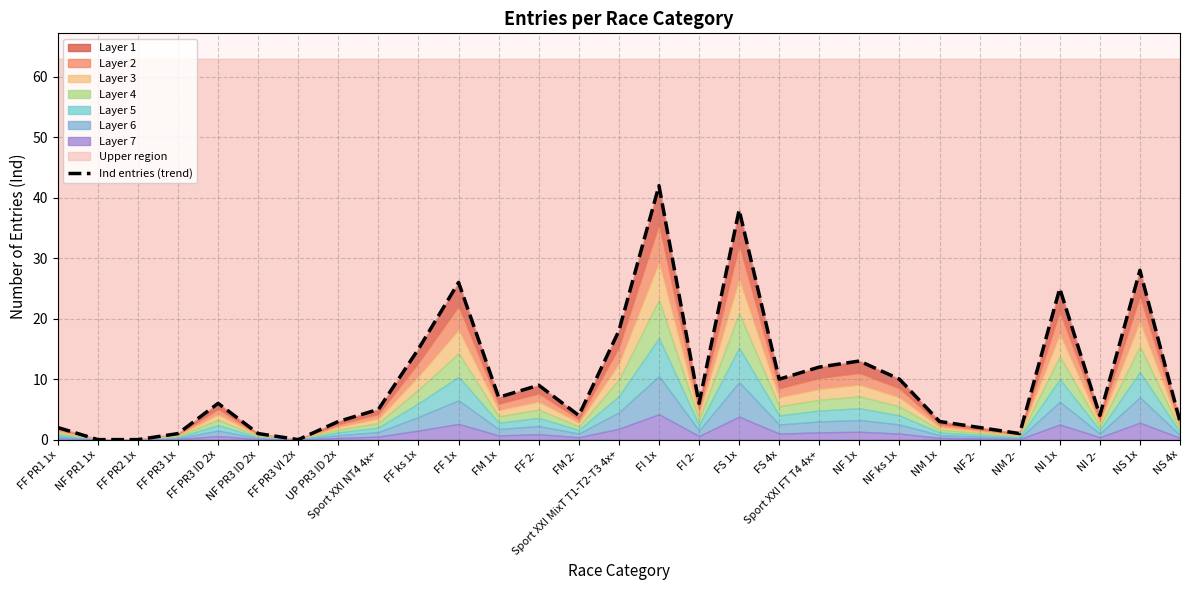

At which label is the value closest to 21?

Sport XXI MixT T1-T2-T3 4x+